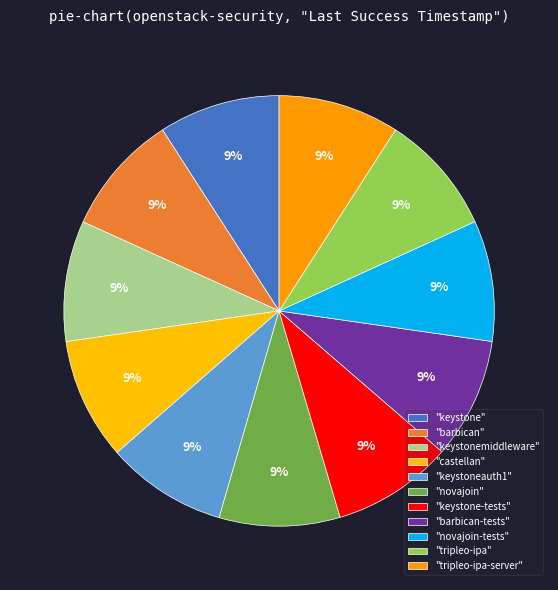

Count the number of slices in the pie.

11